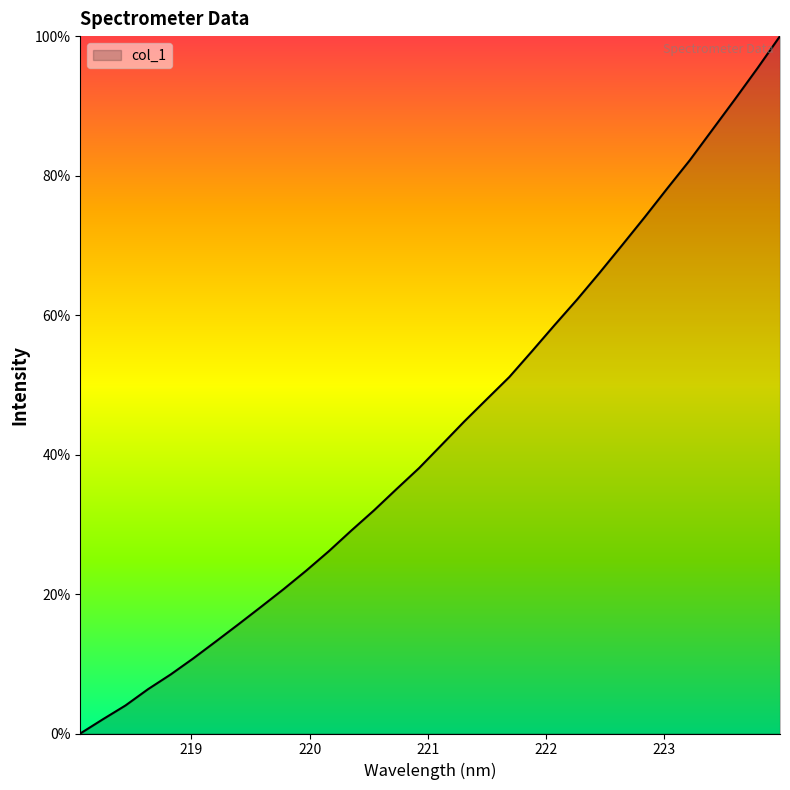

What is the average value?

43.4